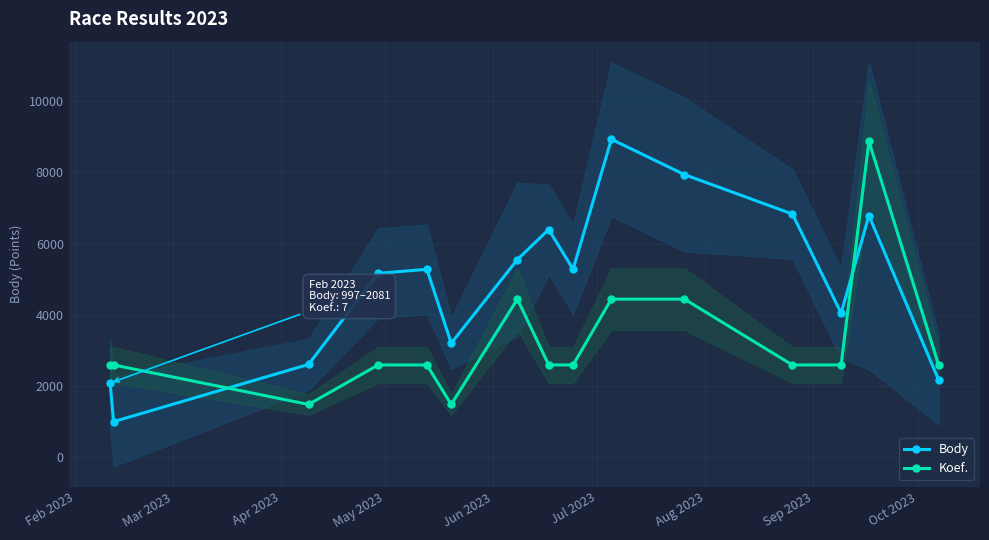

How many Koef. values are between 2590 and 4440?

12